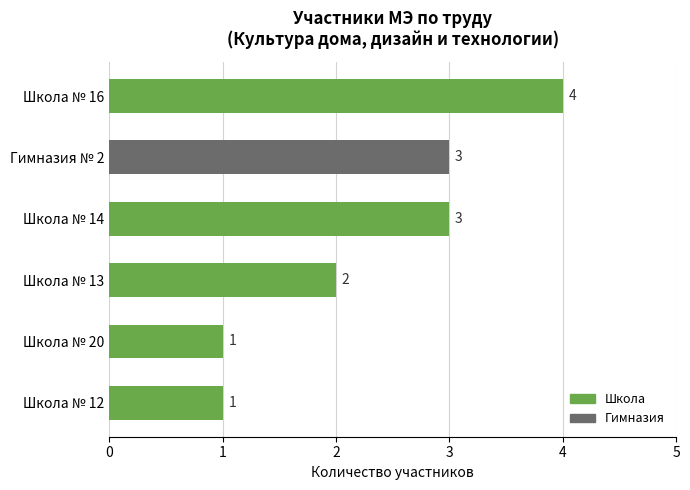

How many series are shown in this chart?

1